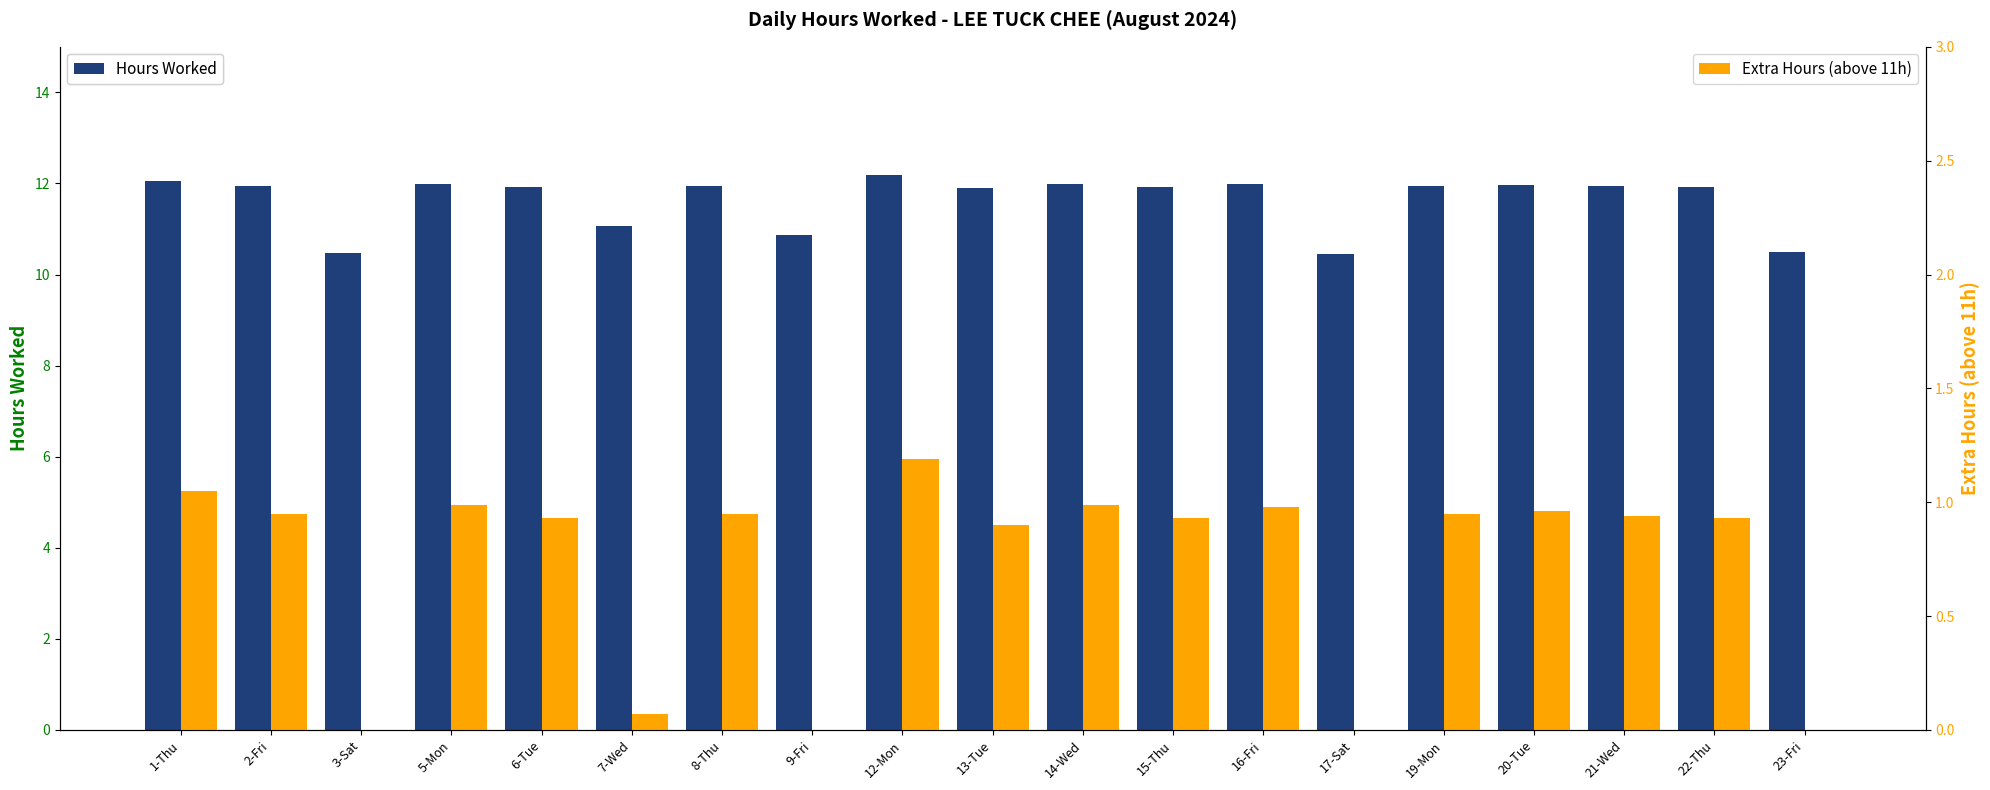

At 20-Tue, list the series in order from largest to smallest.

Hours Worked, Extra Hours (above 11h)